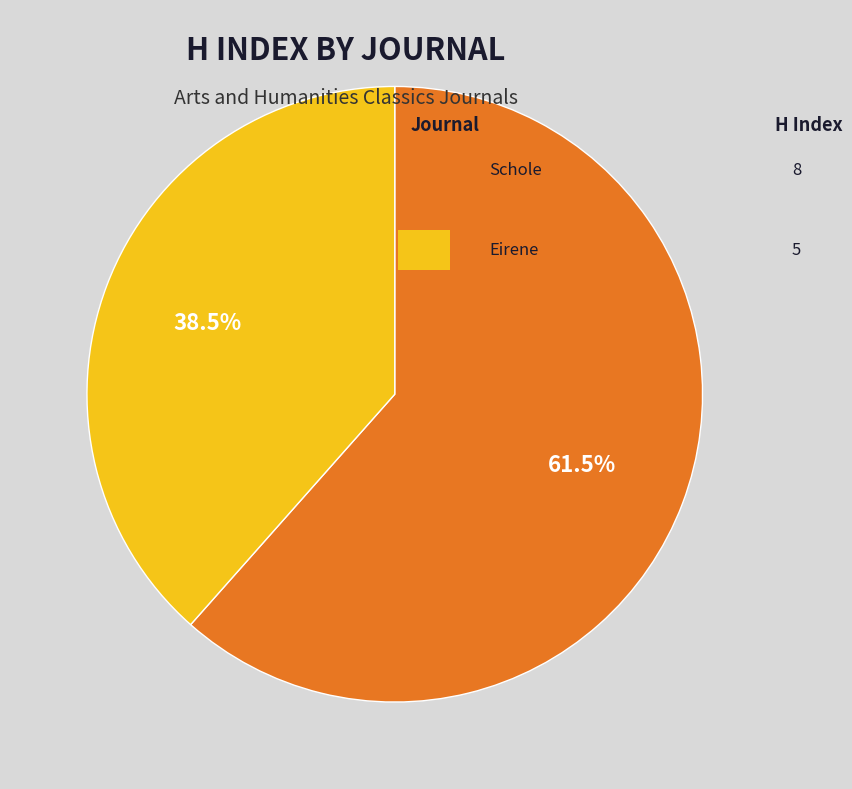

Is there any slice that represents more than half of the pie?

Yes